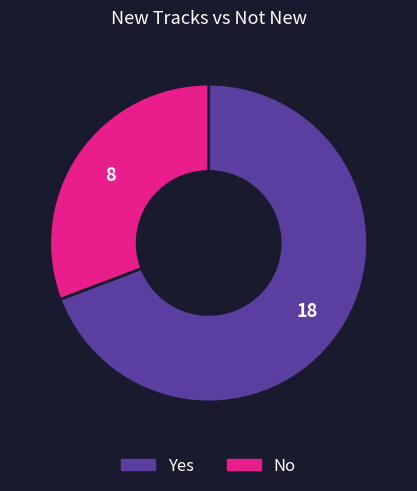

What is the majority slice?

Yes